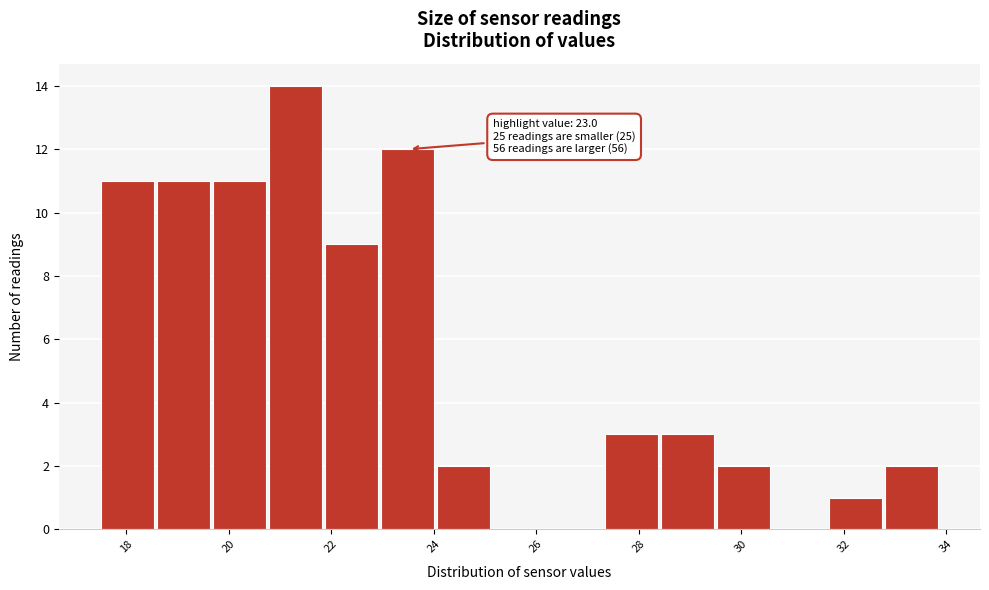

Which range on the x-axis has the tallest bar?

20.8 to 21.8